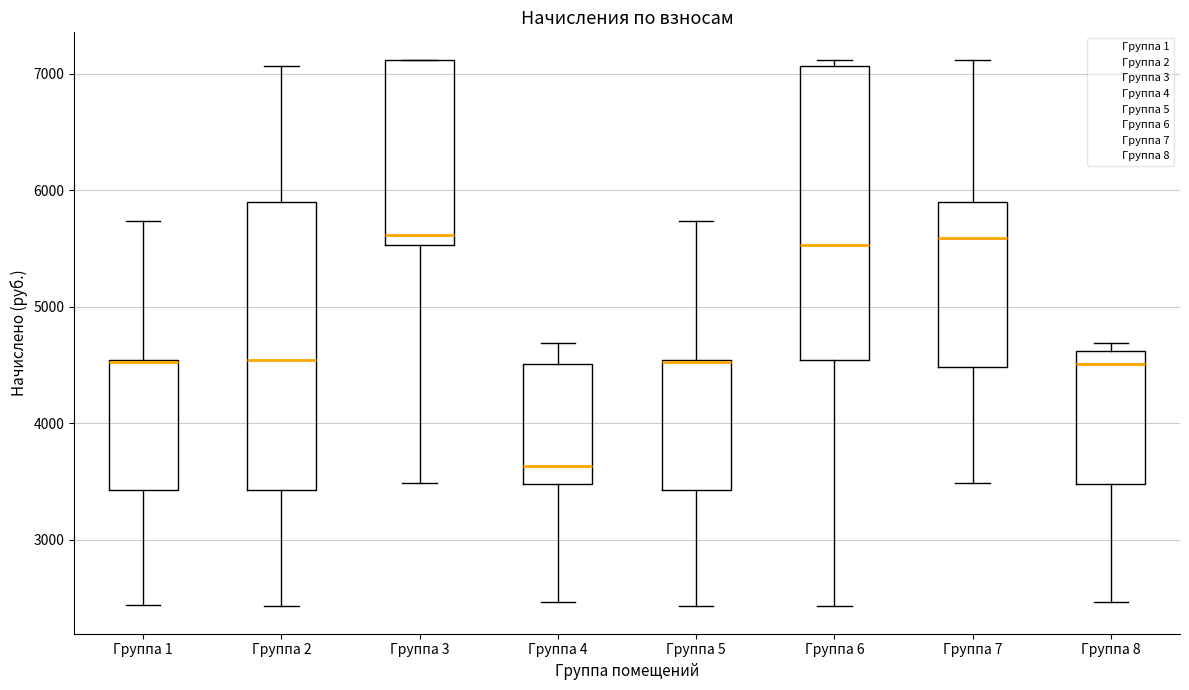

Reading left to right, read every box against the y-axis: the position of its median line, the range the box covers, and the ends of its whiskers. The values are not printed on the chart, so give them approximately, as read against the axis.

Группа 1: median 4500 (drawn on the box's upper edge), box 3400 to 4500, whiskers 2400 to 5700
Группа 2: median 4500, box 3400 to 5900, whiskers 2400 to 7100
Группа 3: median 5600, box 5500 to 7100, whiskers 3500 to 7100
Группа 4: median 3600, box 3500 to 4500, whiskers 2500 to 4700
Группа 5: median 4500 (drawn on the box's upper edge), box 3400 to 4500, whiskers 2400 to 5700
Группа 6: median 5500, box 4500 to 7100, whiskers 2400 to 7100 (just above the box's upper edge)
Группа 7: median 5600, box 4500 to 5900, whiskers 3500 to 7100
Группа 8: median 4500, box 3500 to 4600, whiskers 2500 to 4700